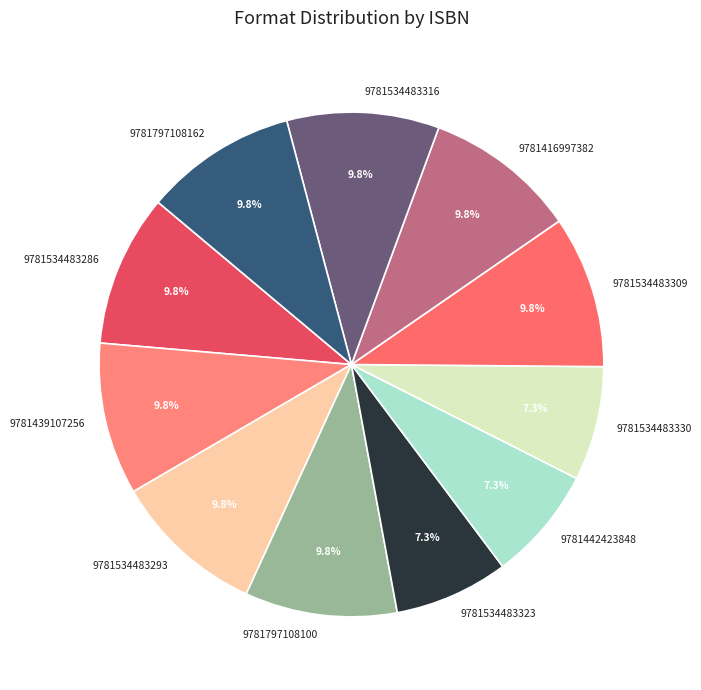

Is there any slice that represents more than half of the pie?

No